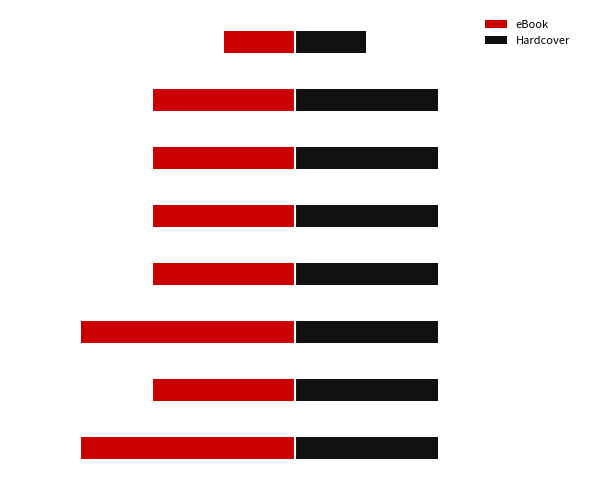

List the series in order of their overall mean, lowest first.

eBook, Hardcover